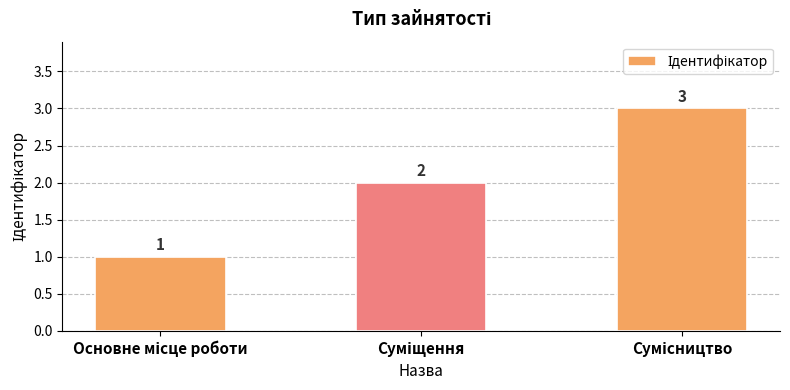

What is the average value?

2